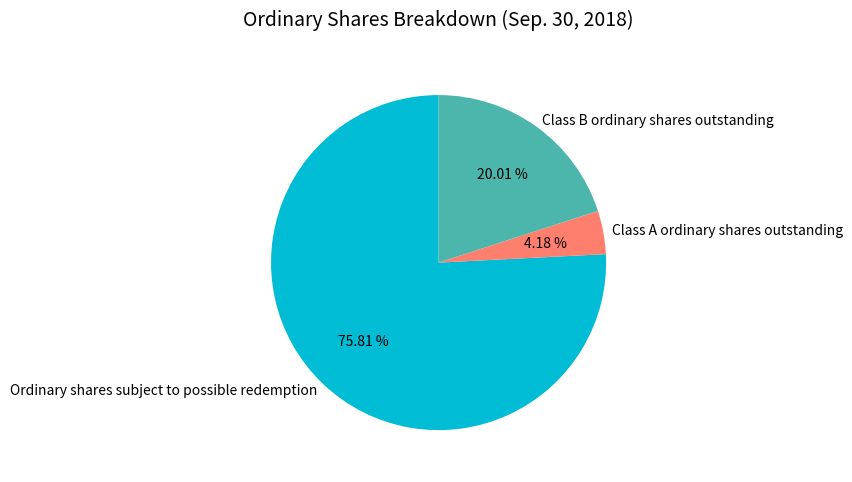

Is it true that Class A ordinary shares outstanding is 10% of the pie?

False